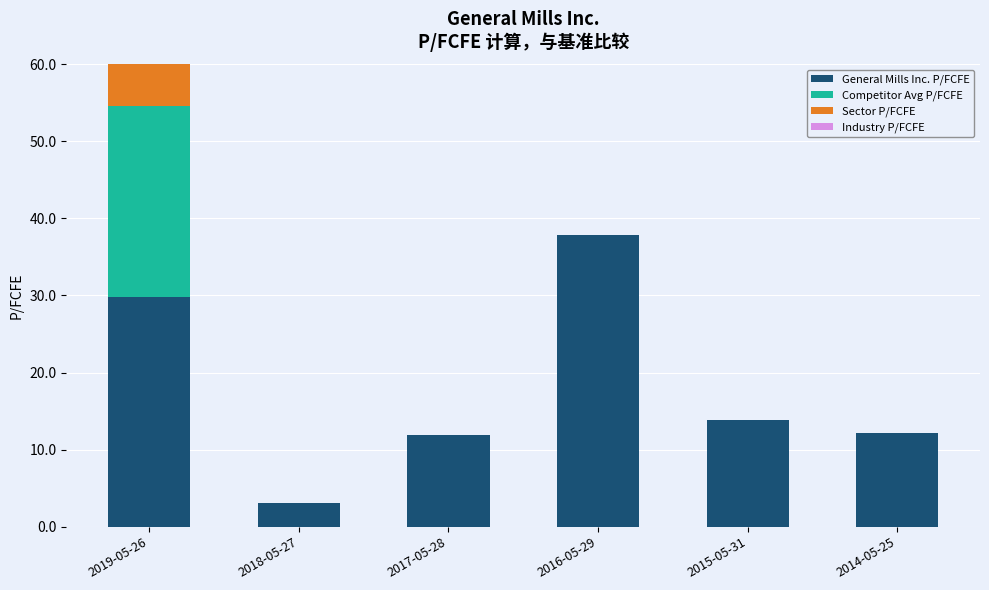

Reading left to right, what are all the values shown in this chart?

General Mills Inc. P/FCFE: 29.8	3.1	11.9	37.9	13.9	12.1
Competitor Avg P/FCFE: 24.8	0.0	0.0	0.0	0.0	0.0
Sector P/FCFE: 22.0	0.0	0.0	0.0	0.0	0.0
Industry P/FCFE: 18.3	0.0	0.0	0.0	0.0	0.0